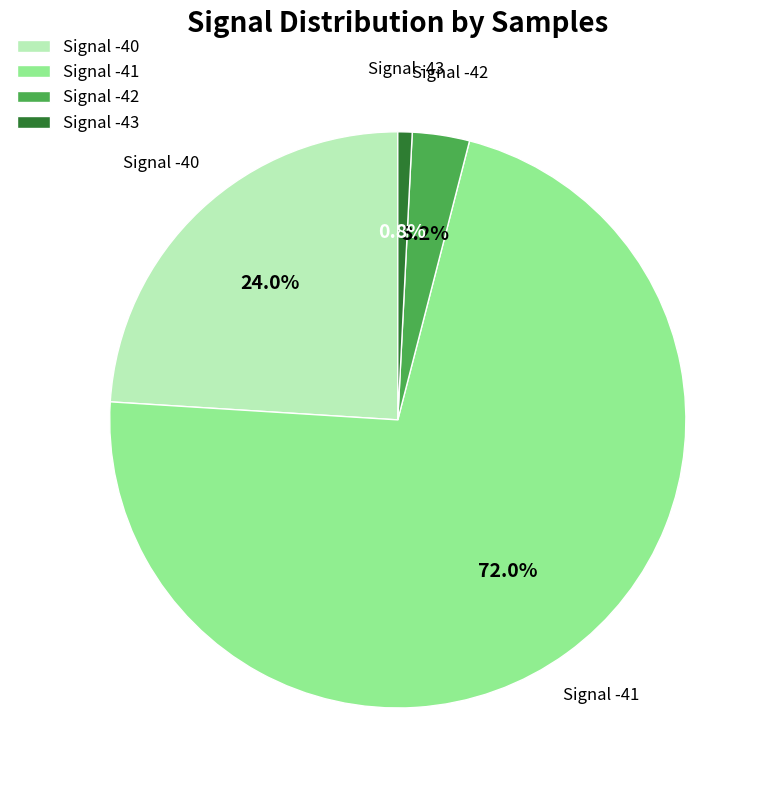

How many segments does this pie chart have?

4